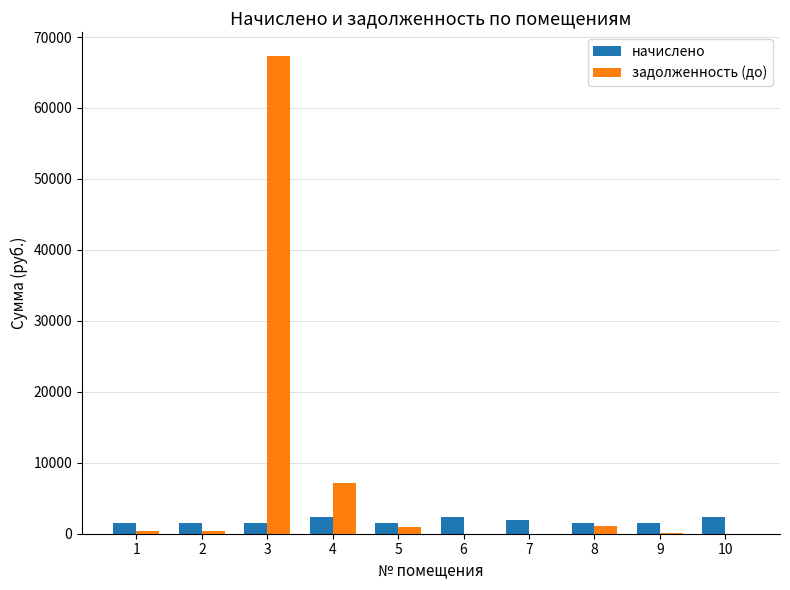

What is the sum of all задолженность (до) values?

77456.9